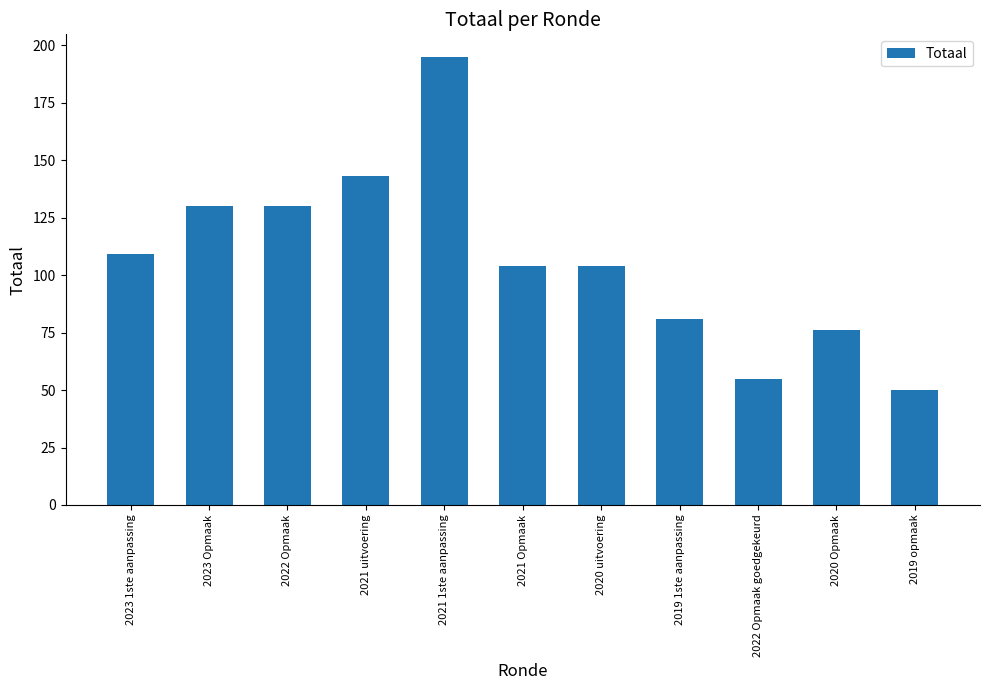

Reading left to right, what are all the values shown in this chart?

2023 1ste aanpassing=109	2023 Opmaak=130	2022 Opmaak=130	2021 uitvoering=143	2021 1ste aanpassing=195	2021 Opmaak=104	2020 uitvoering=104	2019 1ste aanpassing=81	2022 Opmaak goedgekeurd=55	2020 Opmaak=76	2019 opmaak=50